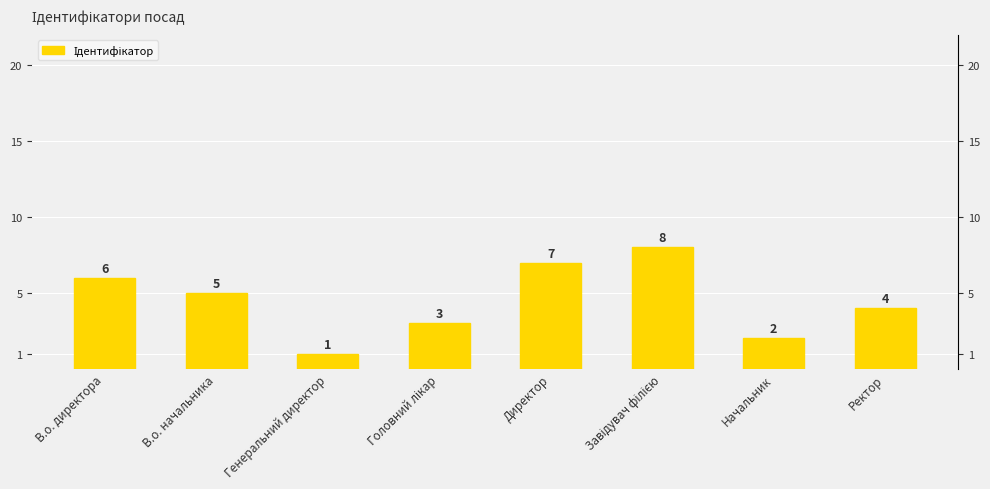

Are the bars horizontal?

No